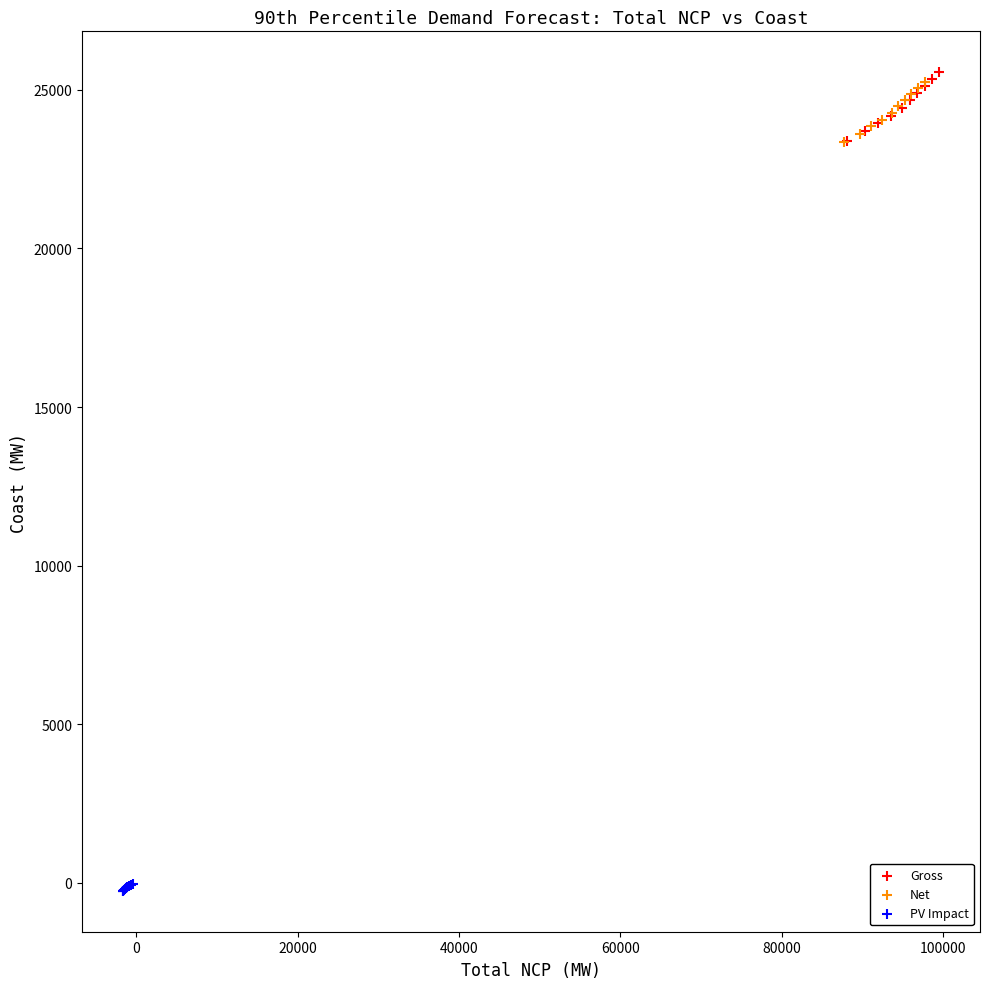

Which series contains the lowest Y value?

PV Impact